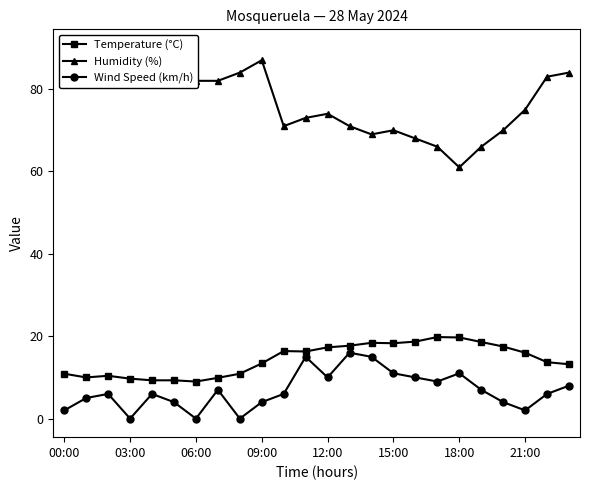

What is the difference between the second highest and minimum values in the Humidity (%) series?

28.0